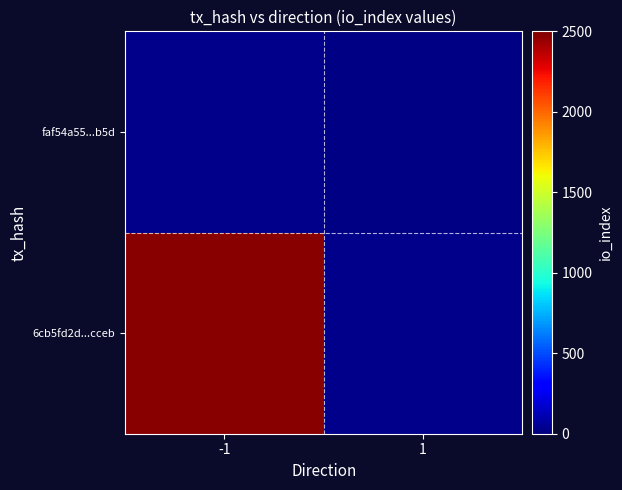

At how many categories does at least one series exceed 2198?

1